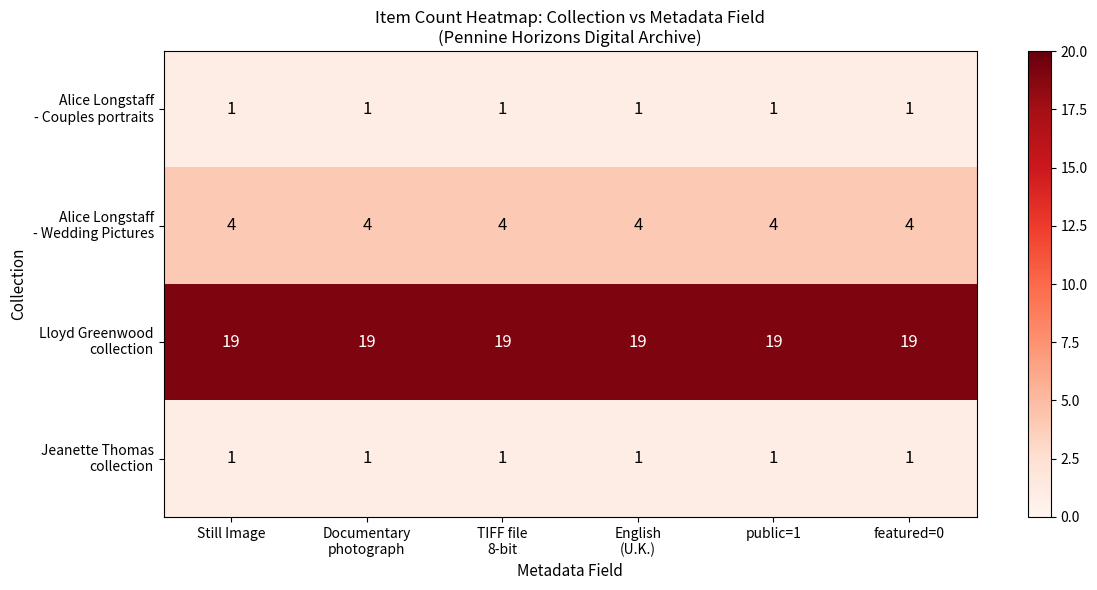

What is the difference between the highest and lowest values at Still Image?

18